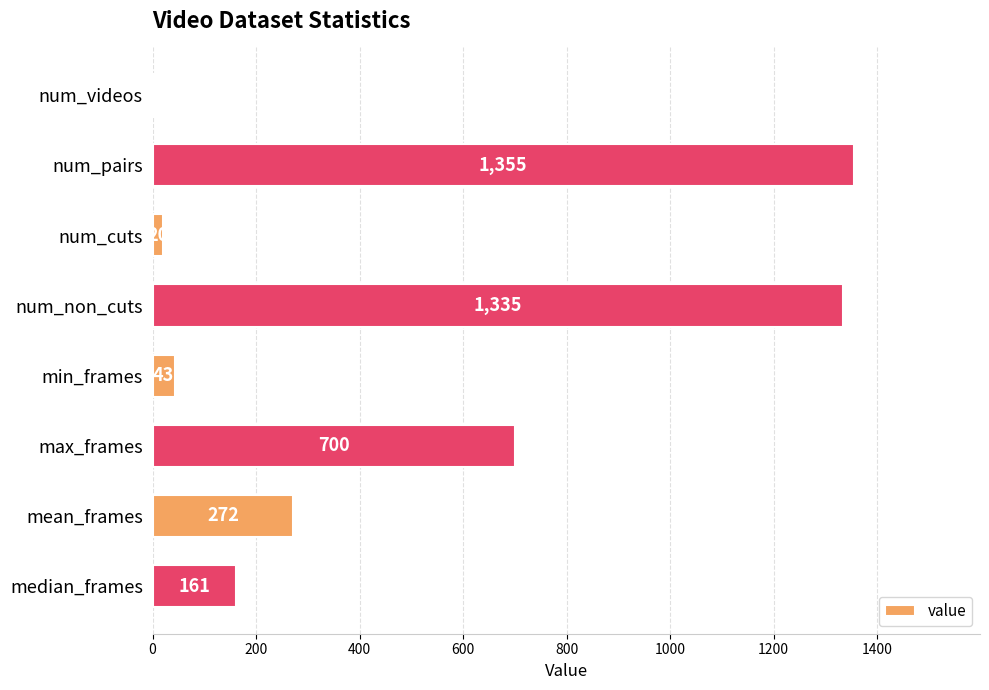

At which label is the value closest to 680?

max_frames